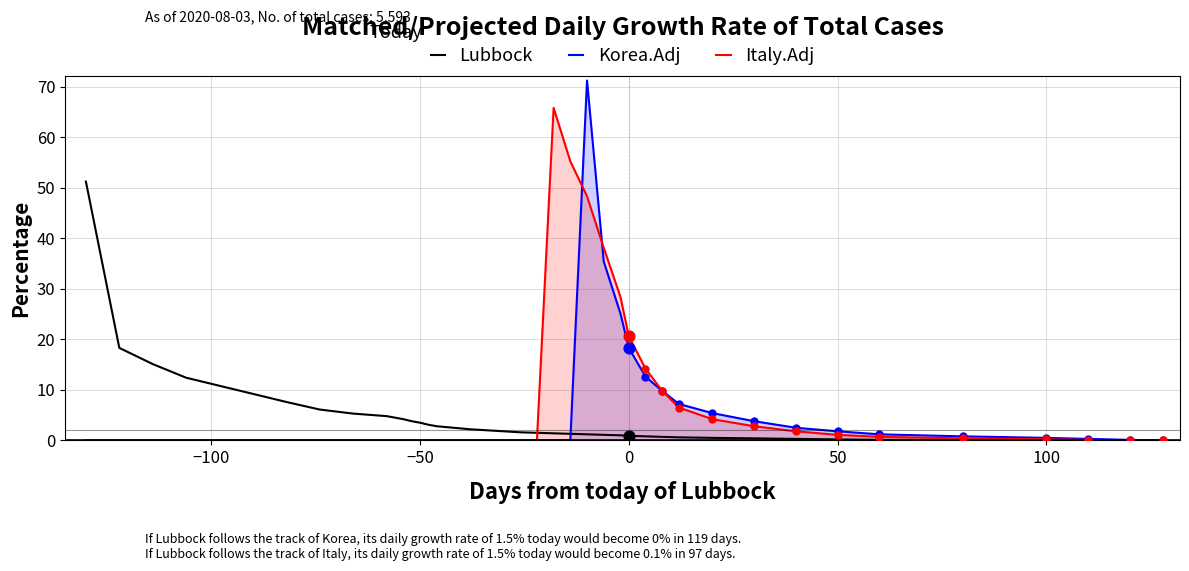

At how many categories does at least one series exceed 45?

4